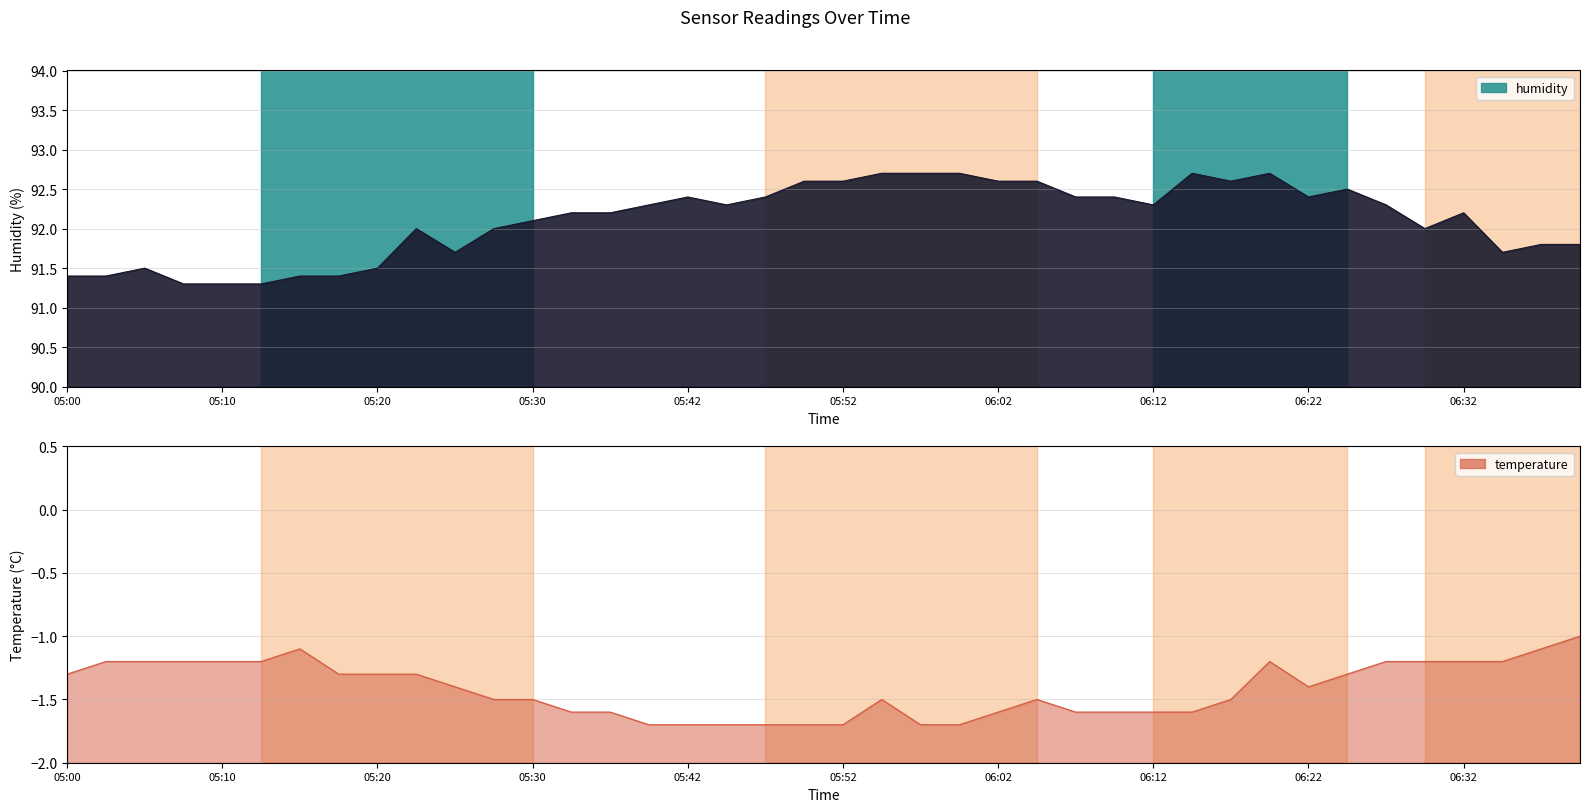

How many temperature values are between -1 and 0?

1